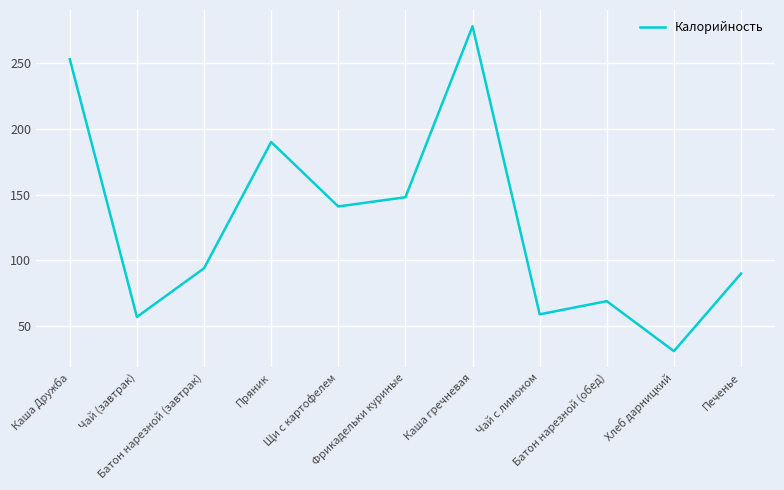

What is the ratio of the value at Фрикадельки куриные to the value at Батон нарезной (завтрак)?

1.6